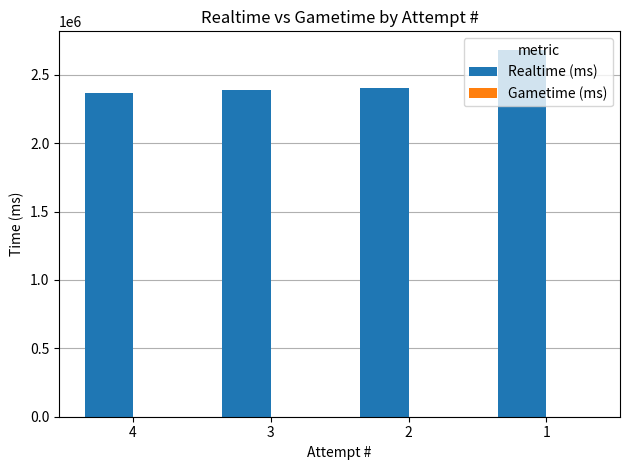

Approximately how many times larger is the value at 1 compared to 2?

1.1